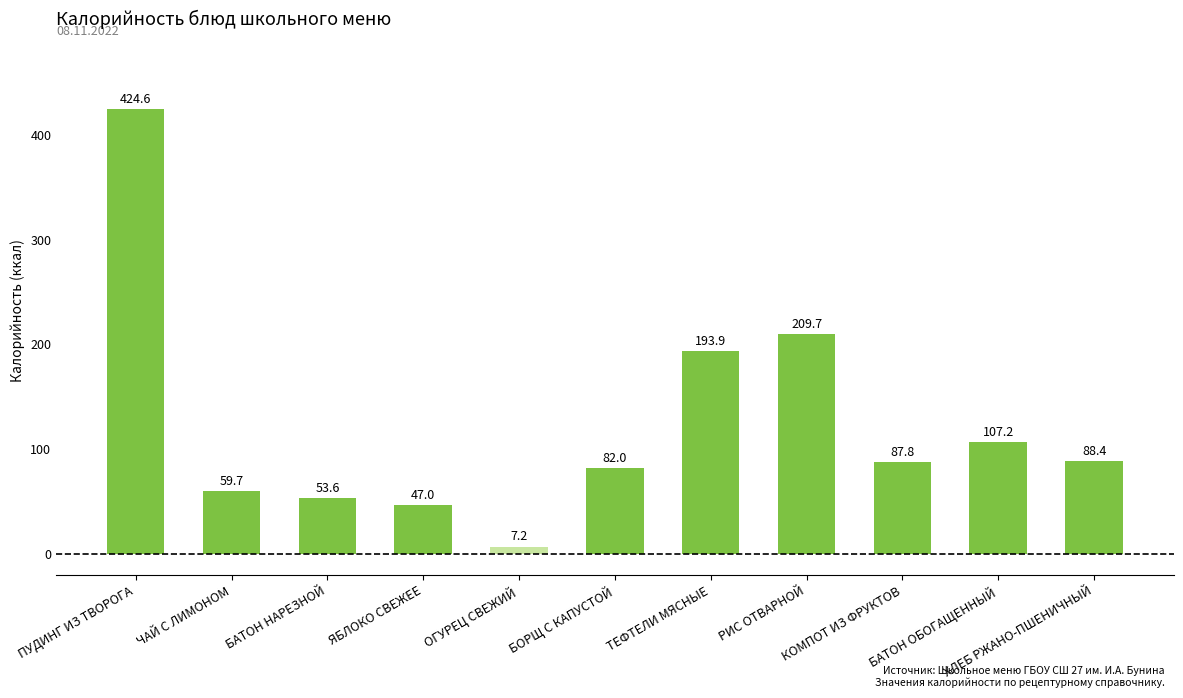

What is the change in value from ПУДИНГ ИЗ ТВОРОГА to КОМПОТ ИЗ ФРУКТОВ?

-336.8